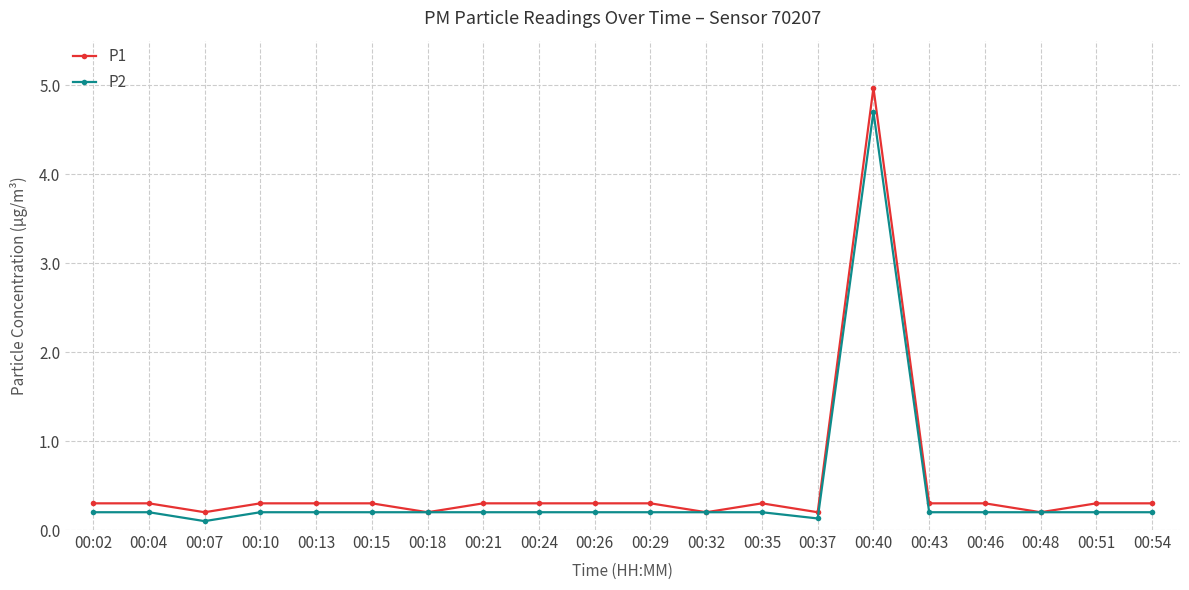

The value of P1 at 00:51 is 0.3. True or false?

True